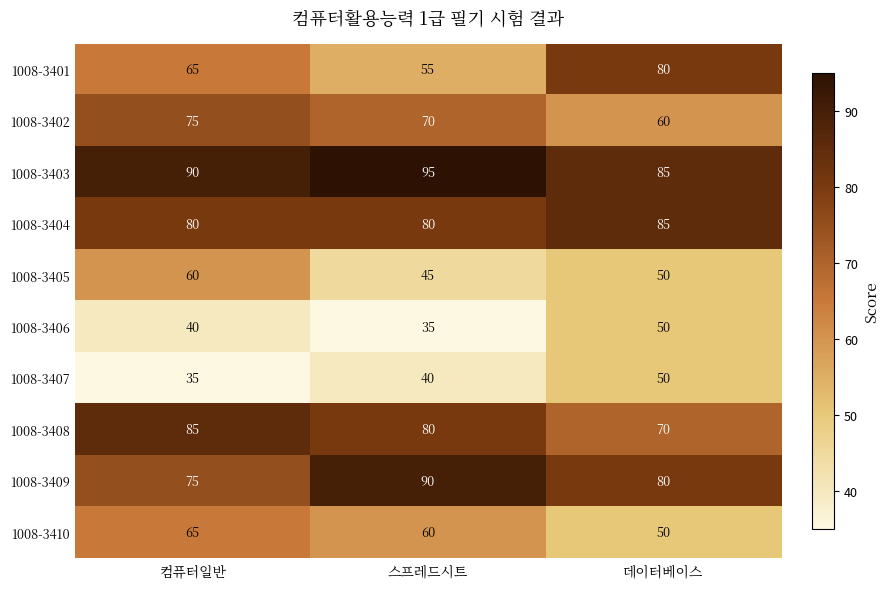

Reading left to right, extract all data points from this chart.

1008-3401: 65	55	80
1008-3402: 75	70	60
1008-3403: 90	95	85
1008-3404: 80	80	85
1008-3405: 60	45	50
1008-3406: 40	35	50
1008-3407: 35	40	50
1008-3408: 85	80	70
1008-3409: 75	90	80
1008-3410: 65	60	50